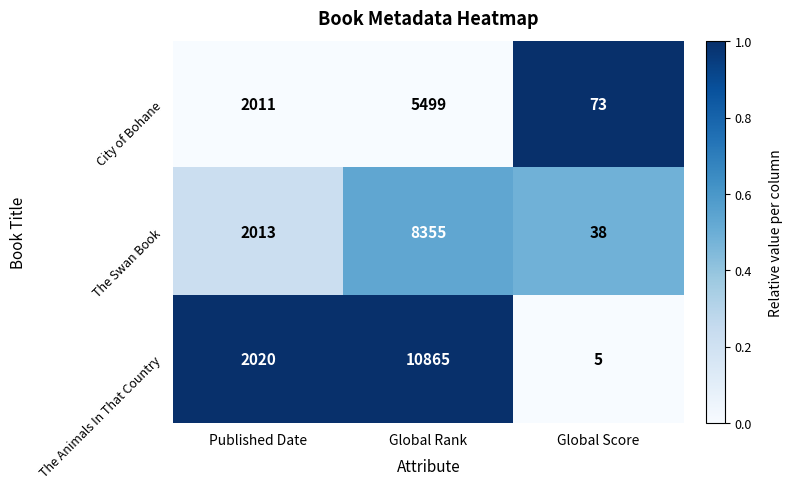

What is the difference between the maximum and minimum values in the City of Bohane series?

5426